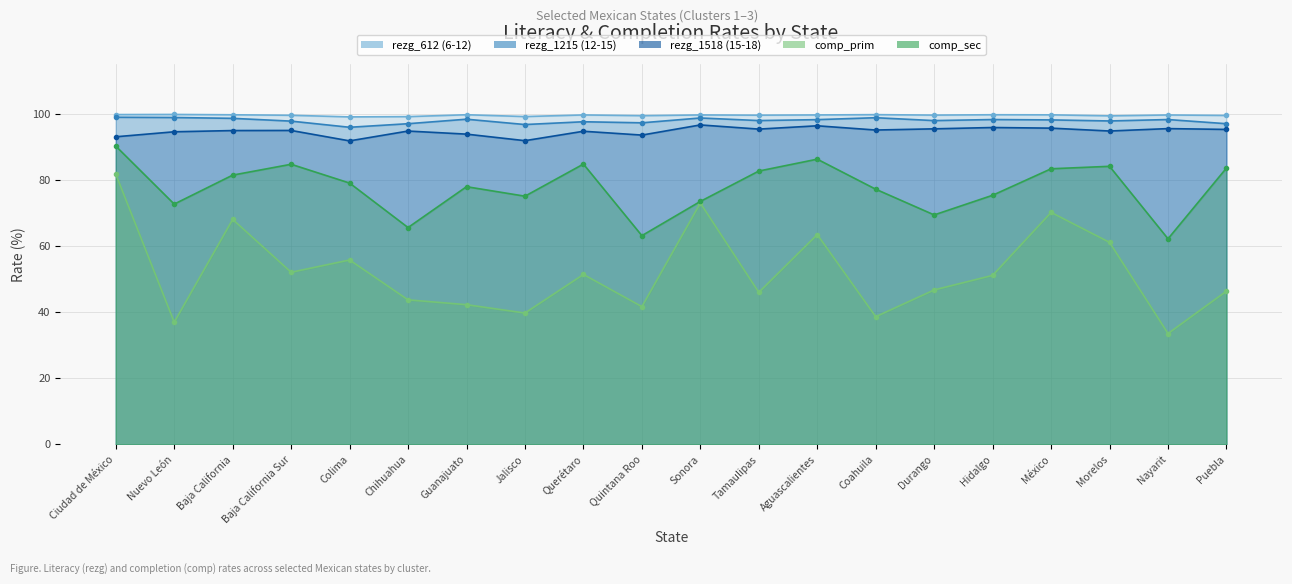

What value does the rezg_612 series have at Aguascalientes?

99.6